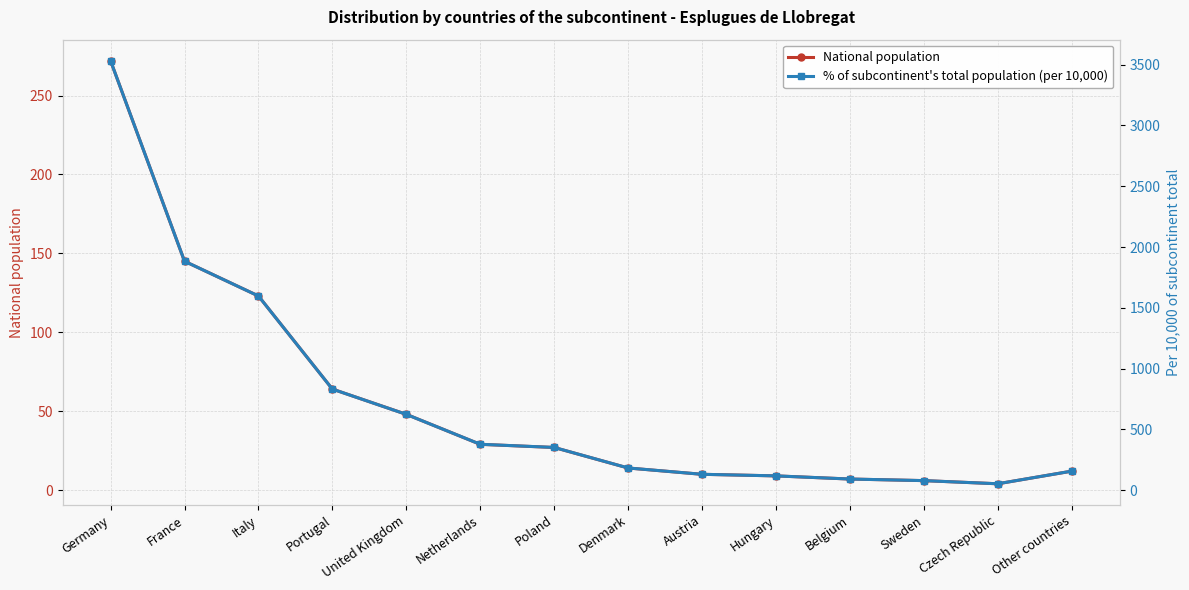

In National population, how many points are lower than both neighbors (excluding endpoints)?

1